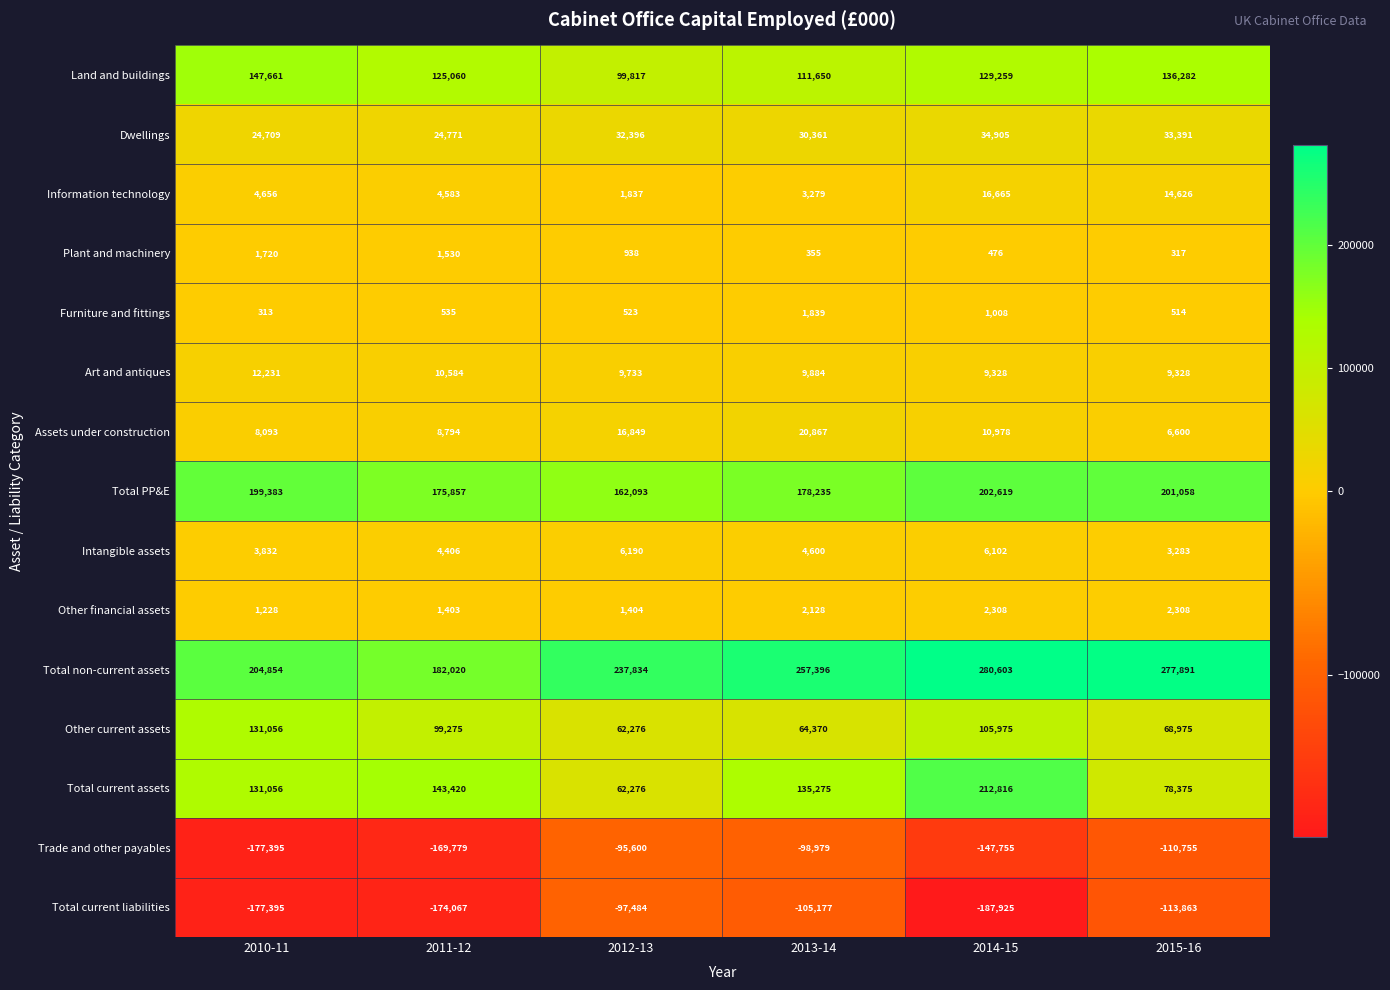

What is the difference between the second highest and second lowest values in the Furniture and fittings series?

494